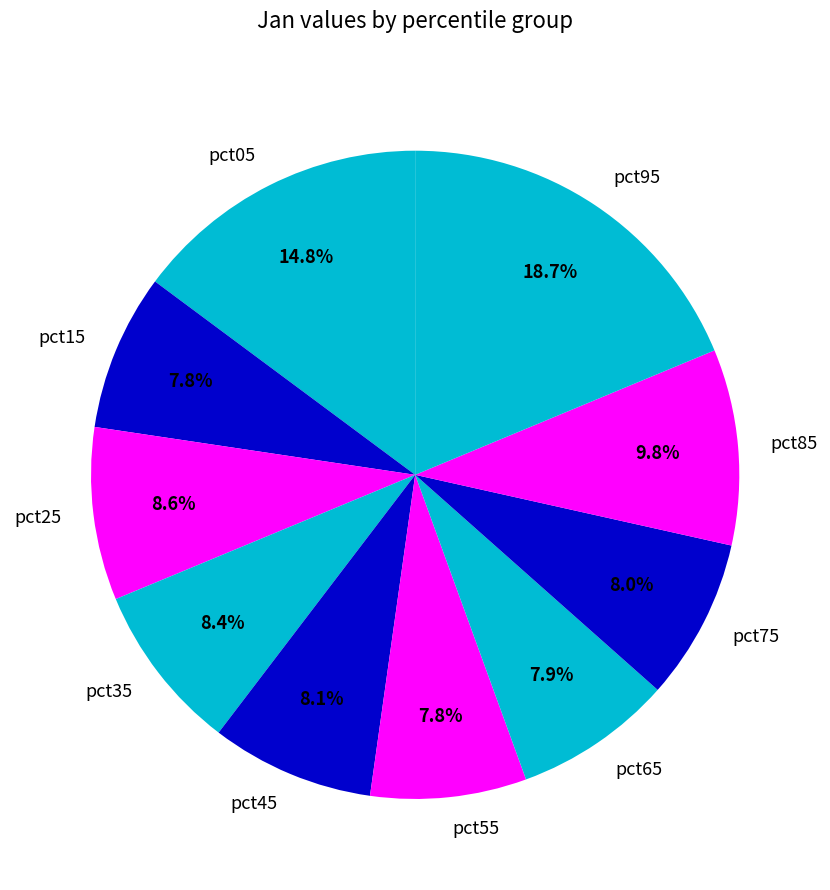

What percentage do pct15 and pct25 together represent?

16.4%